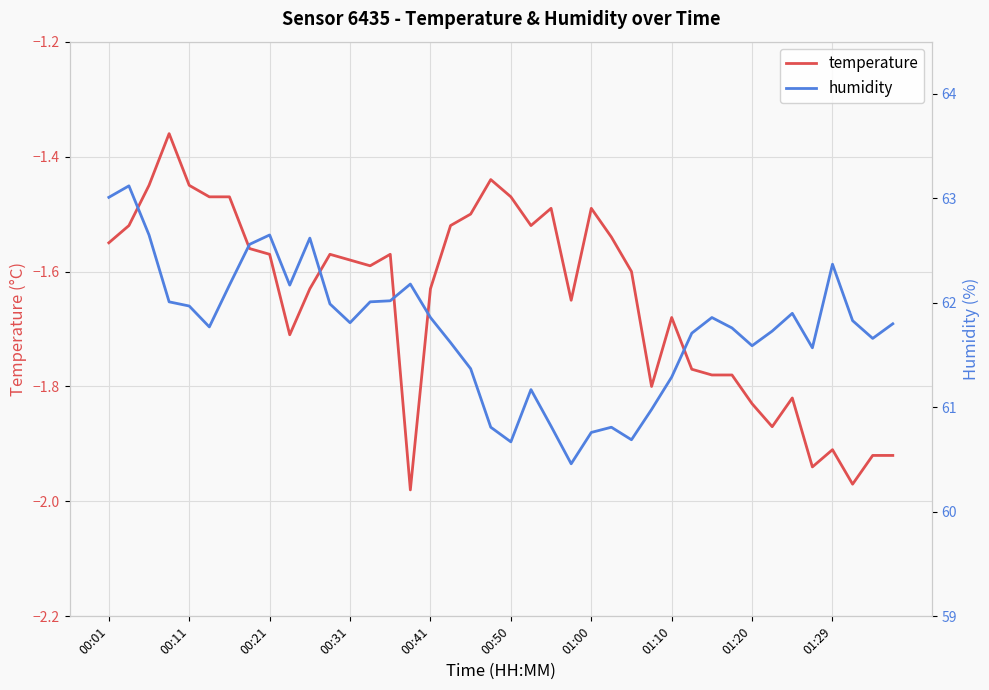

The temperature series shows -2.0 at 00:01. True or false?

False